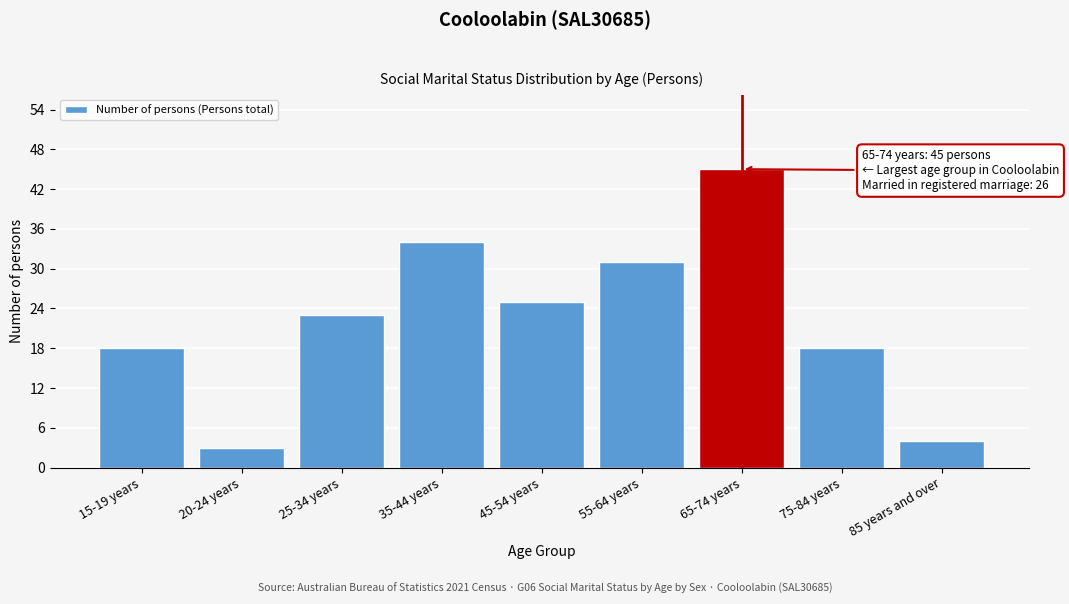

Reading left to right, what are all the values shown in this chart?

18	3	23	34	25	31	45	18	4